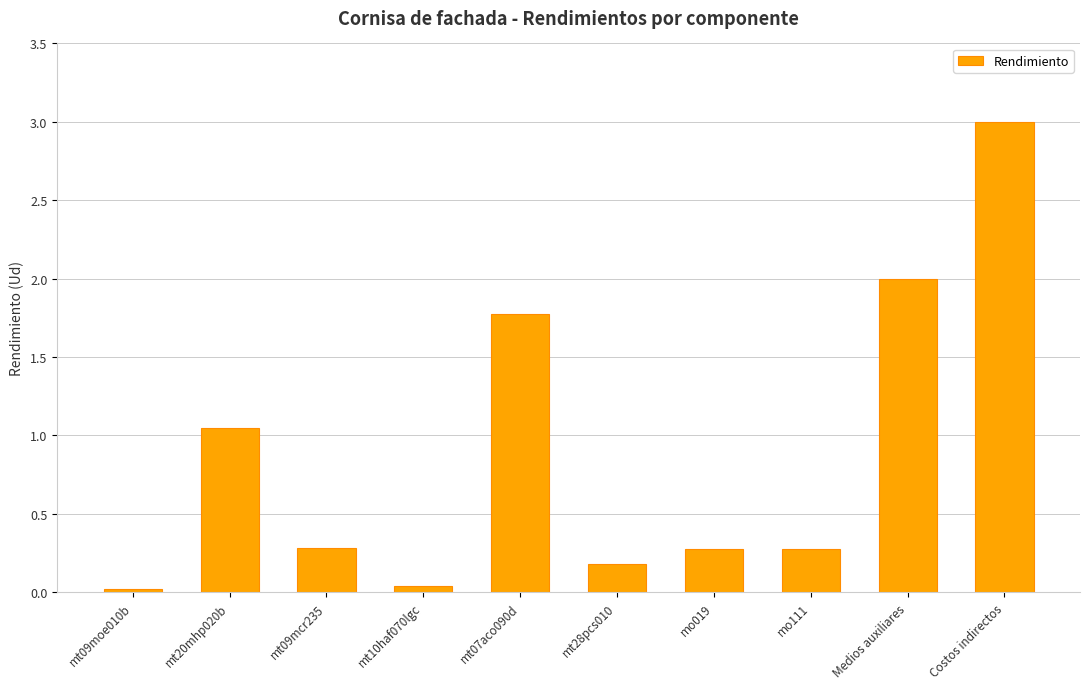

What is the label of the 8th bar from the right?

mt09mcr235